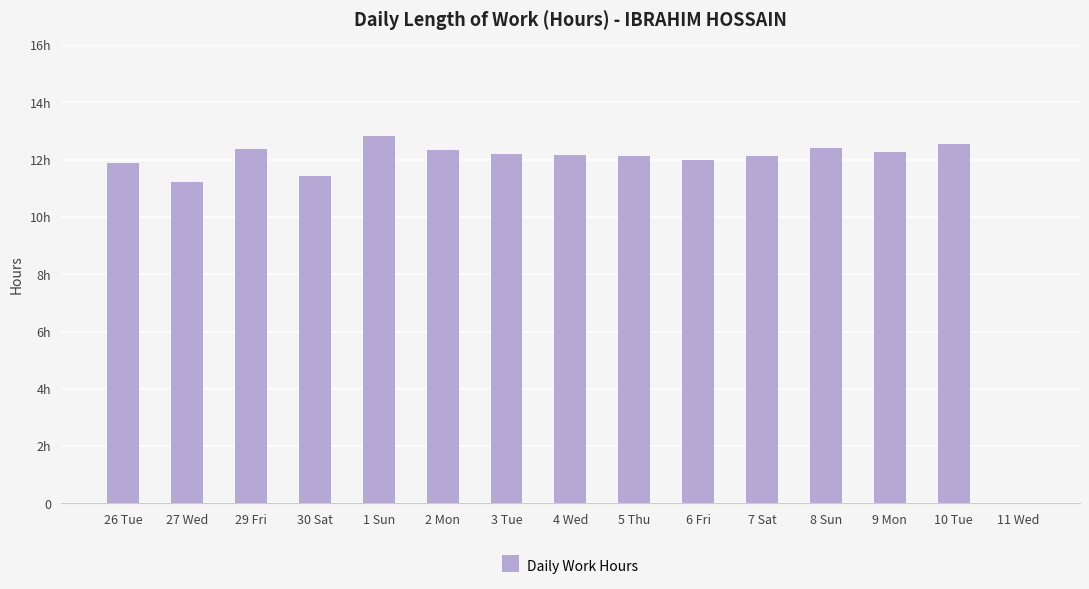

Approximately how many times larger is the value at 4 Wed compared to 1 Sun?

0.9